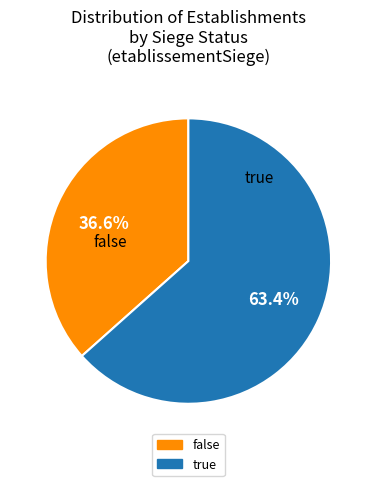

Which slice represents more than half of the pie?

true